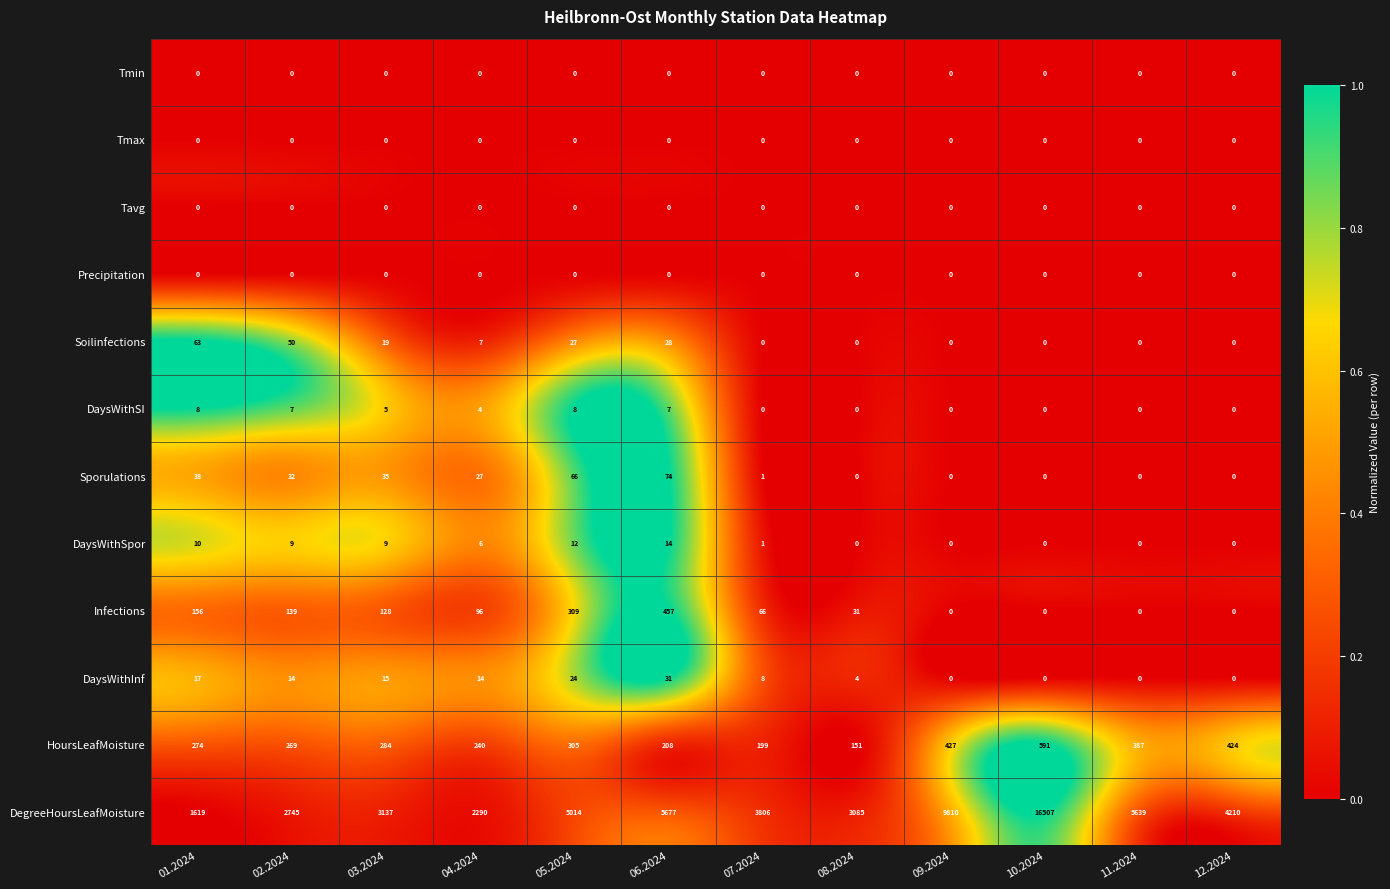

What is the maximum value shown in the chart?

16507